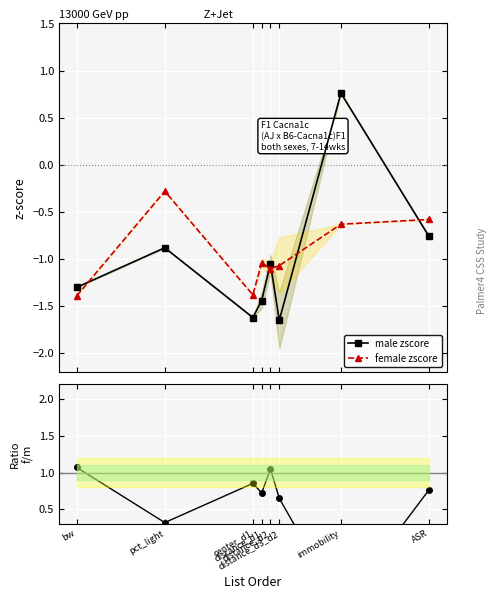

Which category has the lowest value across all series?

distance_d3_d2